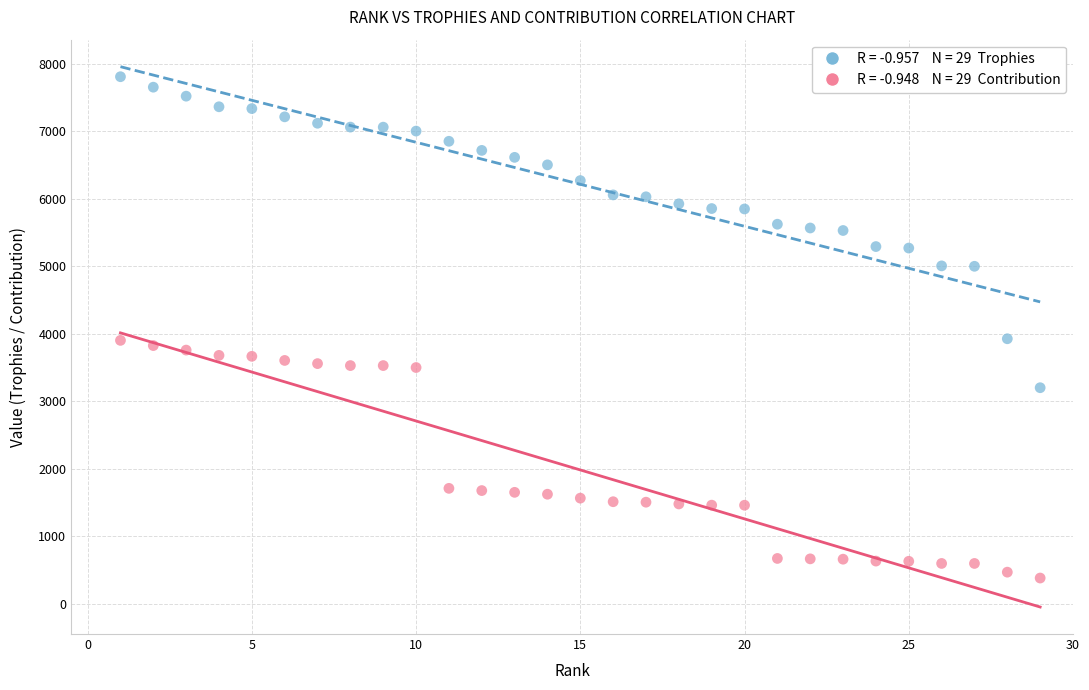

Across all data points, what is the range of Y values (max minus min)?

7423